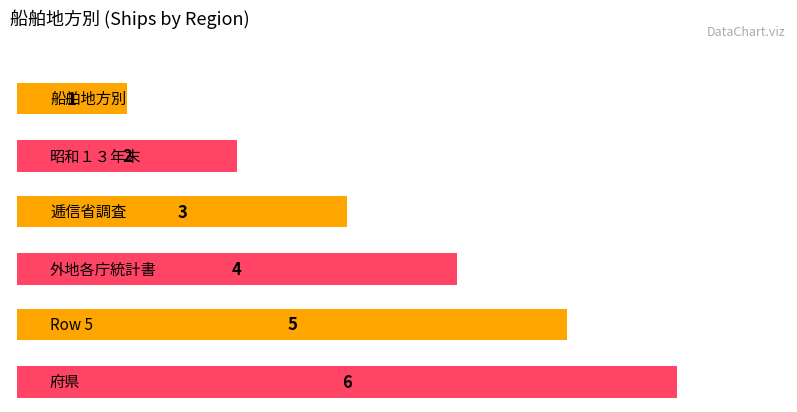

What position from the right is 昭和１３年末?

5